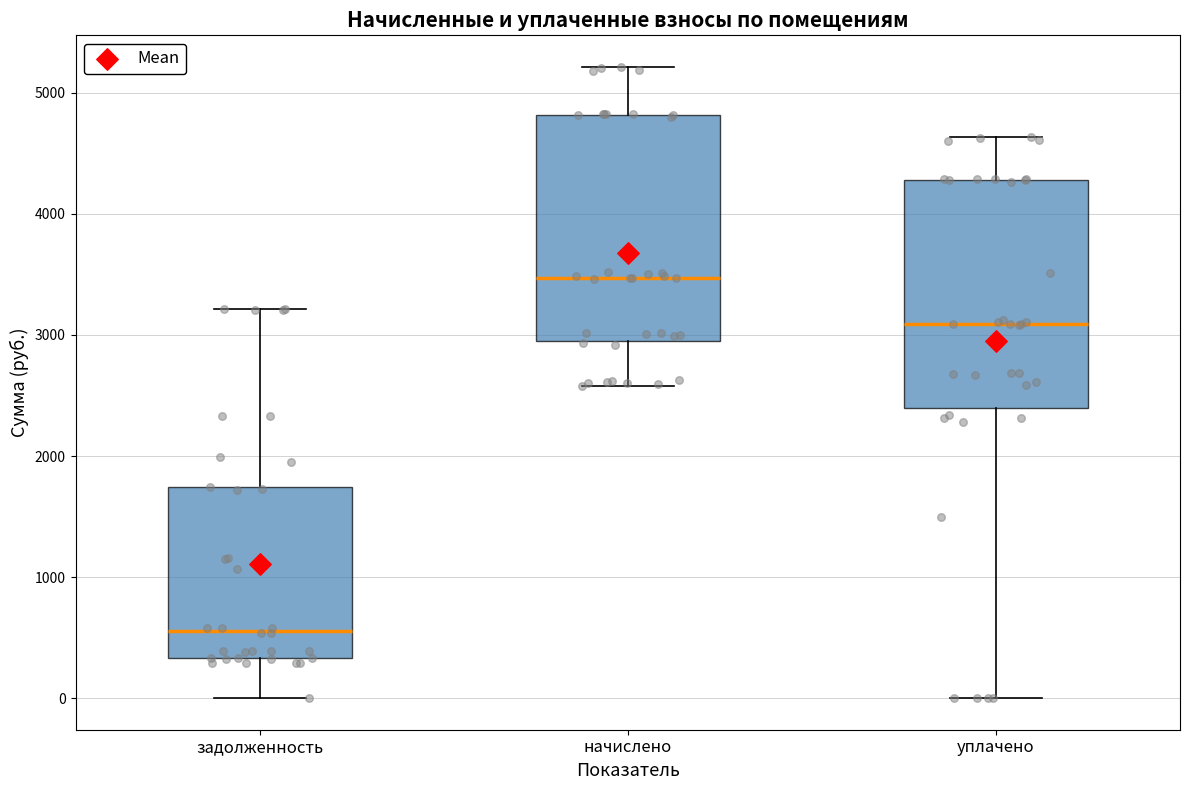

Which box's median line is the lowest?

задолженность